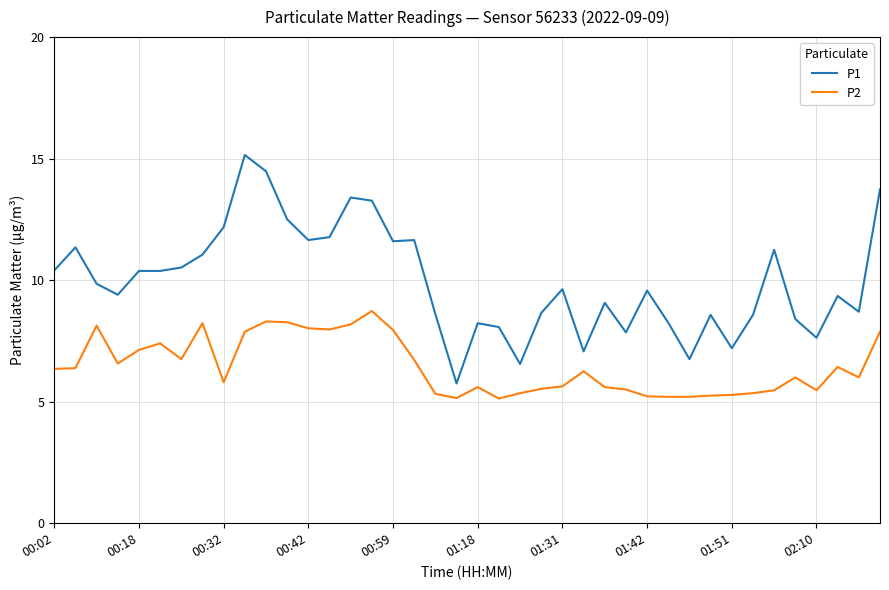

What is the minimum value shown in the chart?

5.1